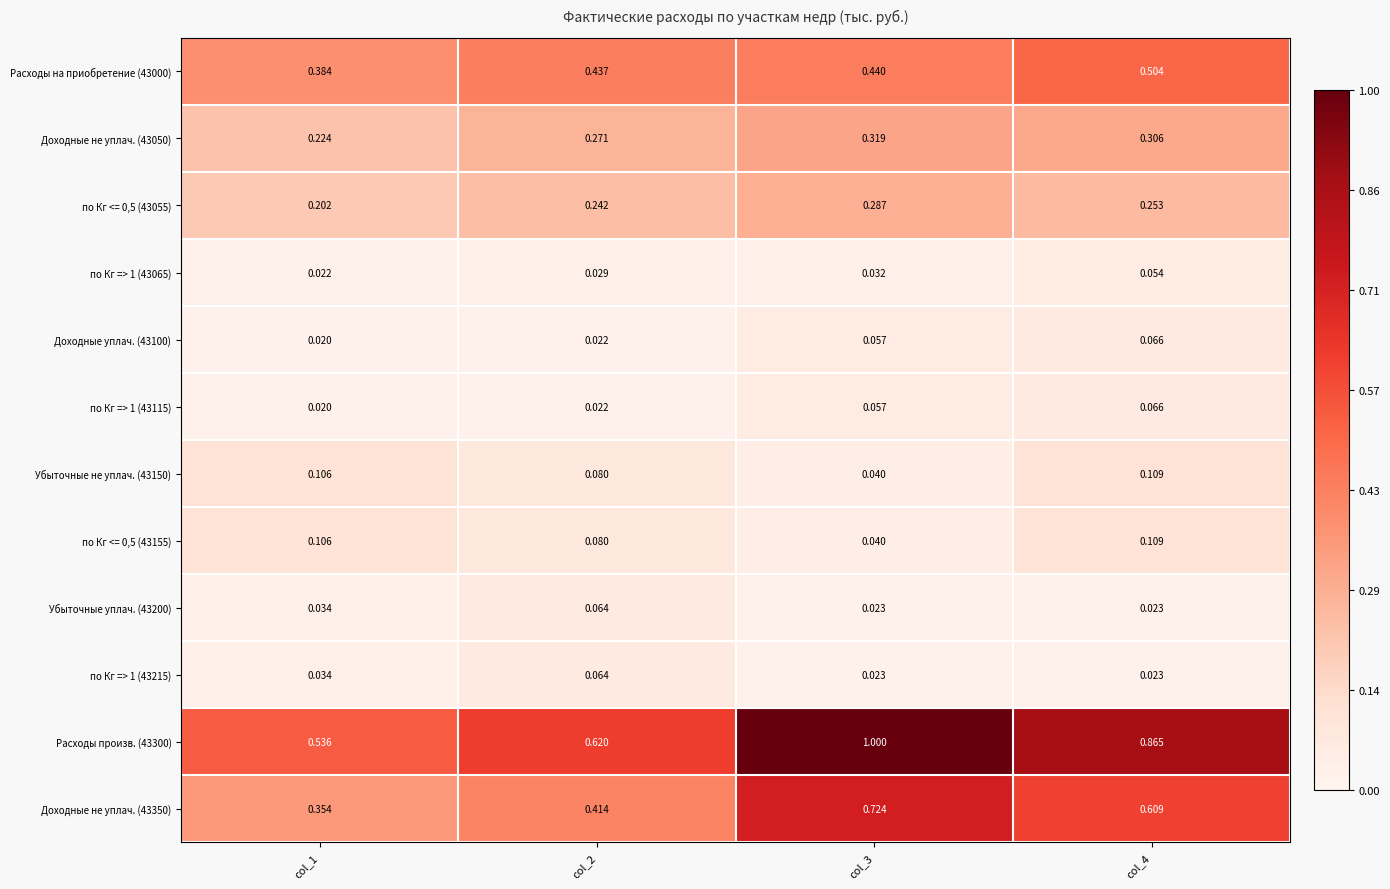

Which series has the largest range (max minus min)?

Расходы произв. (43300)